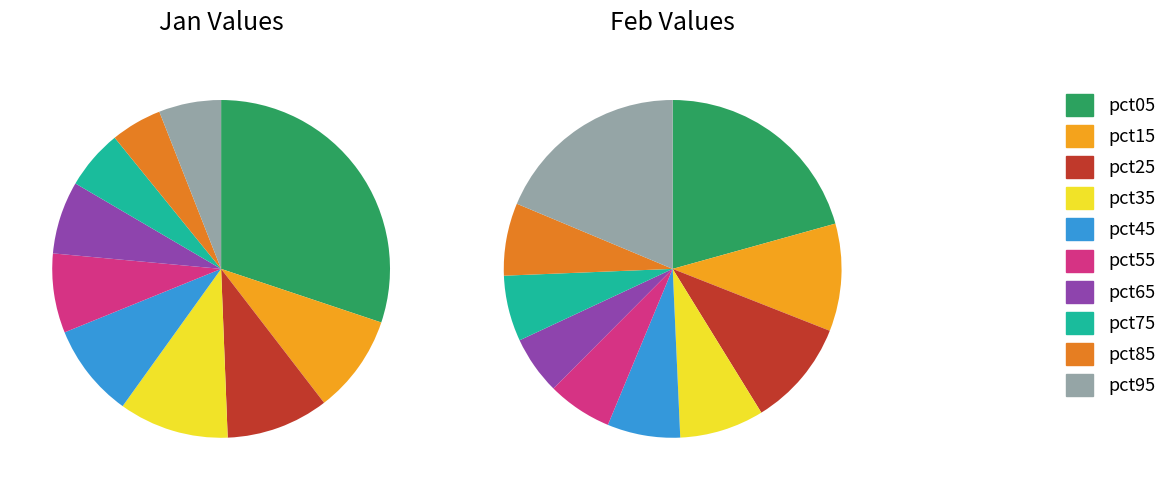

Does any single category account for the majority?

No